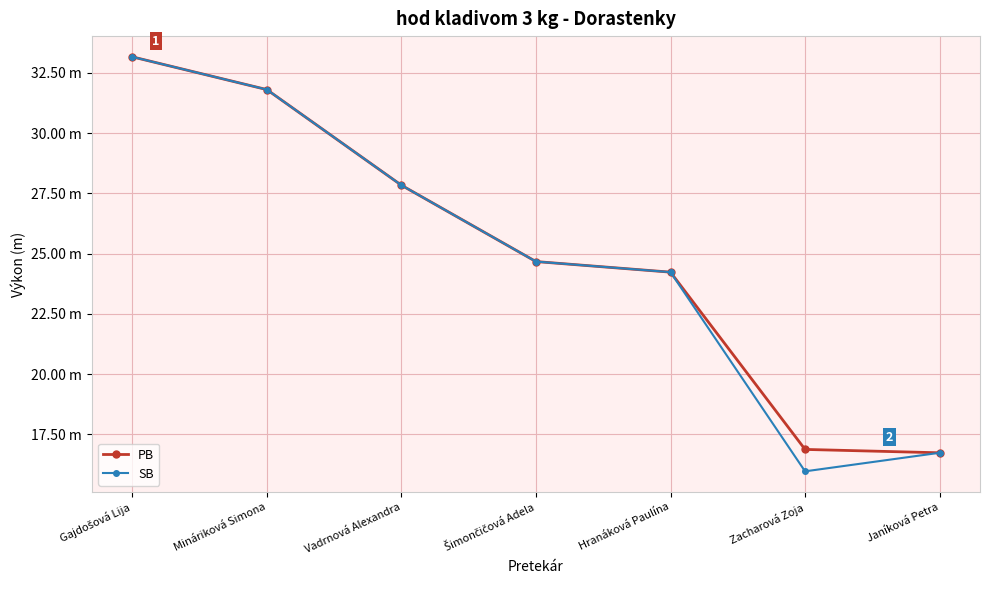

At how many categories does at least one series exceed 22?

5